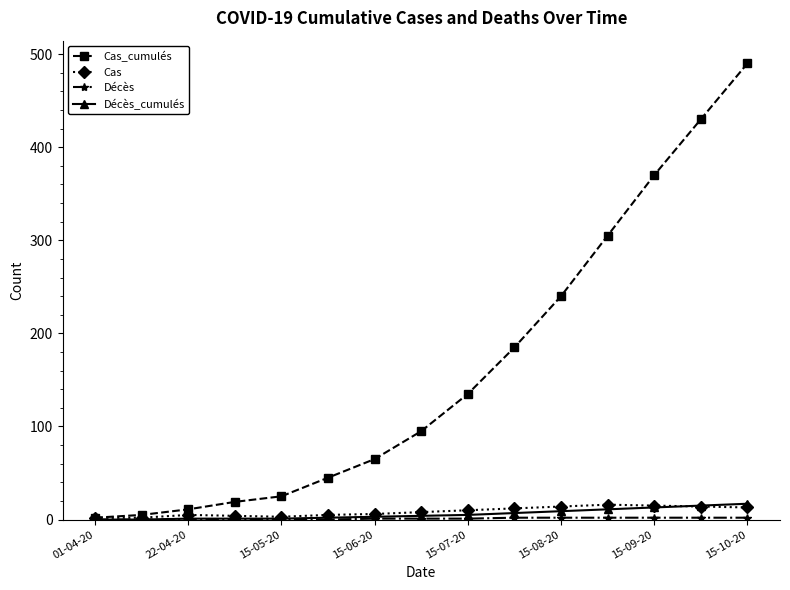

True or false: Cas has more than 0 interior local peaks.

True